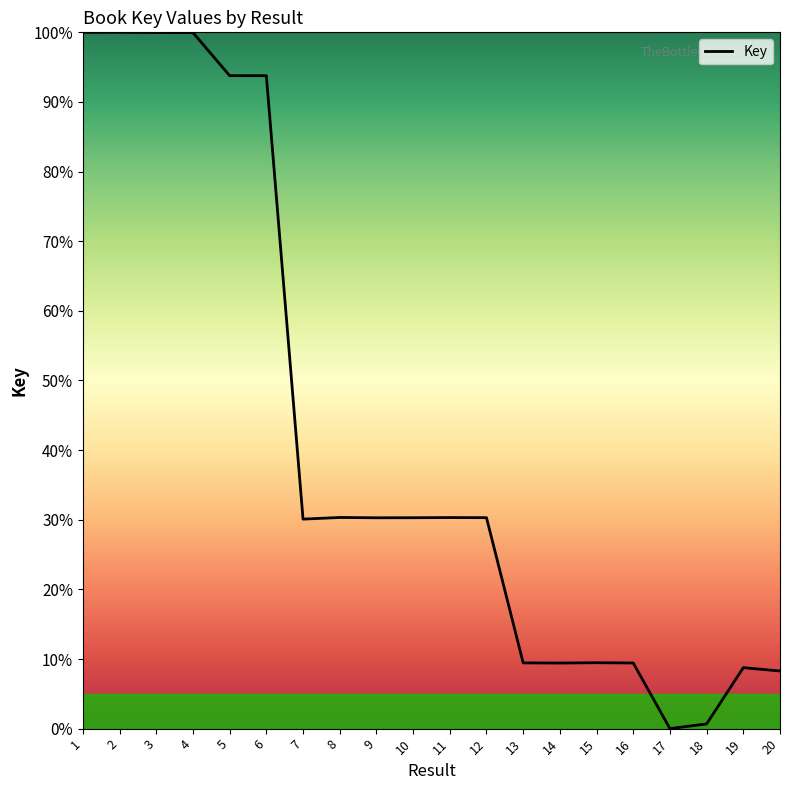

Does the chart display data point markers on the line(s)?

No